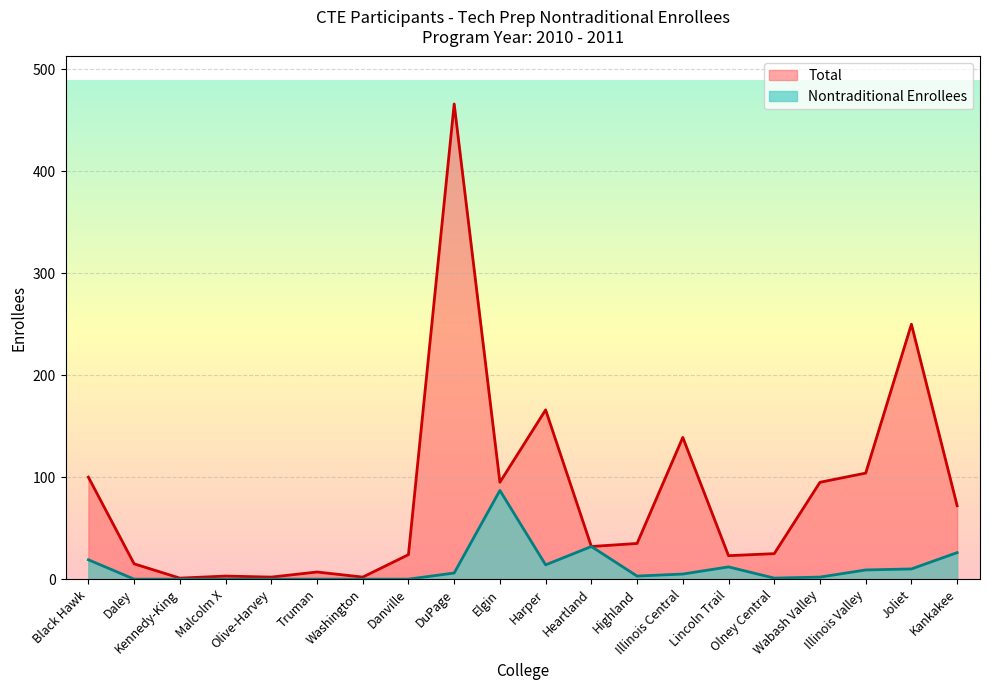

Where is the first local minimum for Nontraditional Enrollees?

Harper